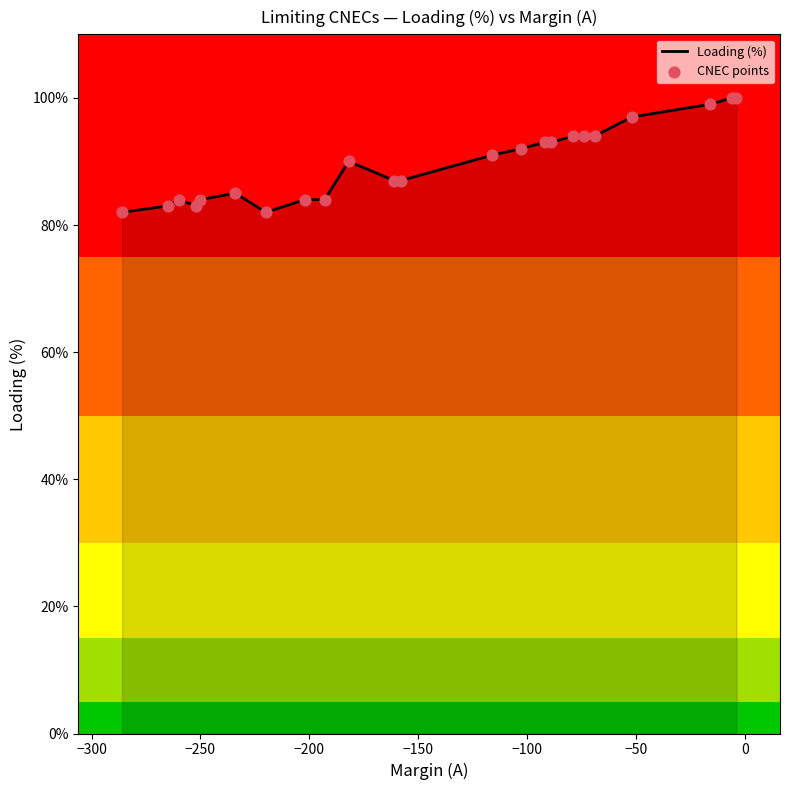

What is the minimum value shown in the chart?

82